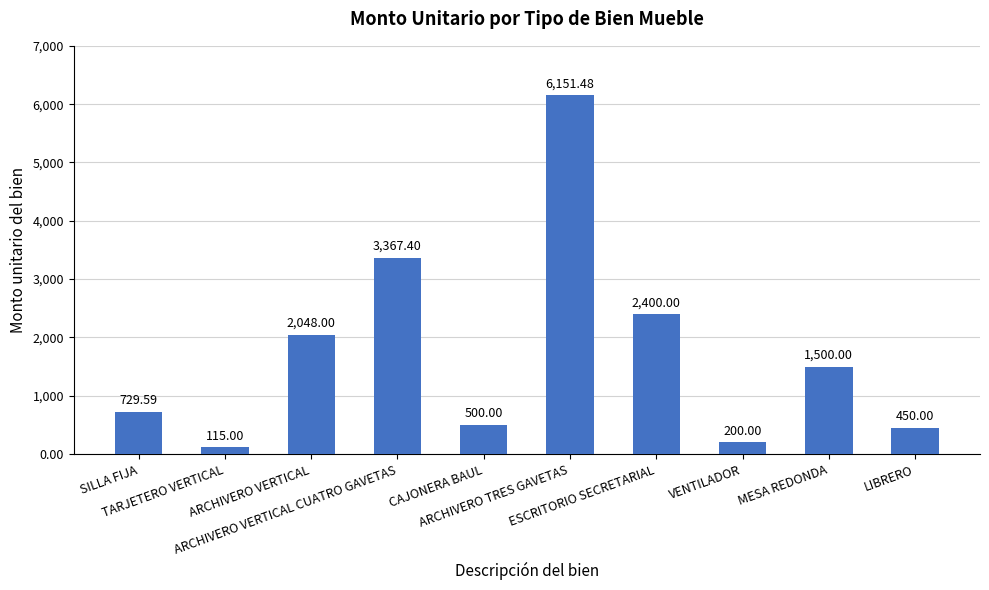

What is the label of the 9th bar from the left?

MESA REDONDA